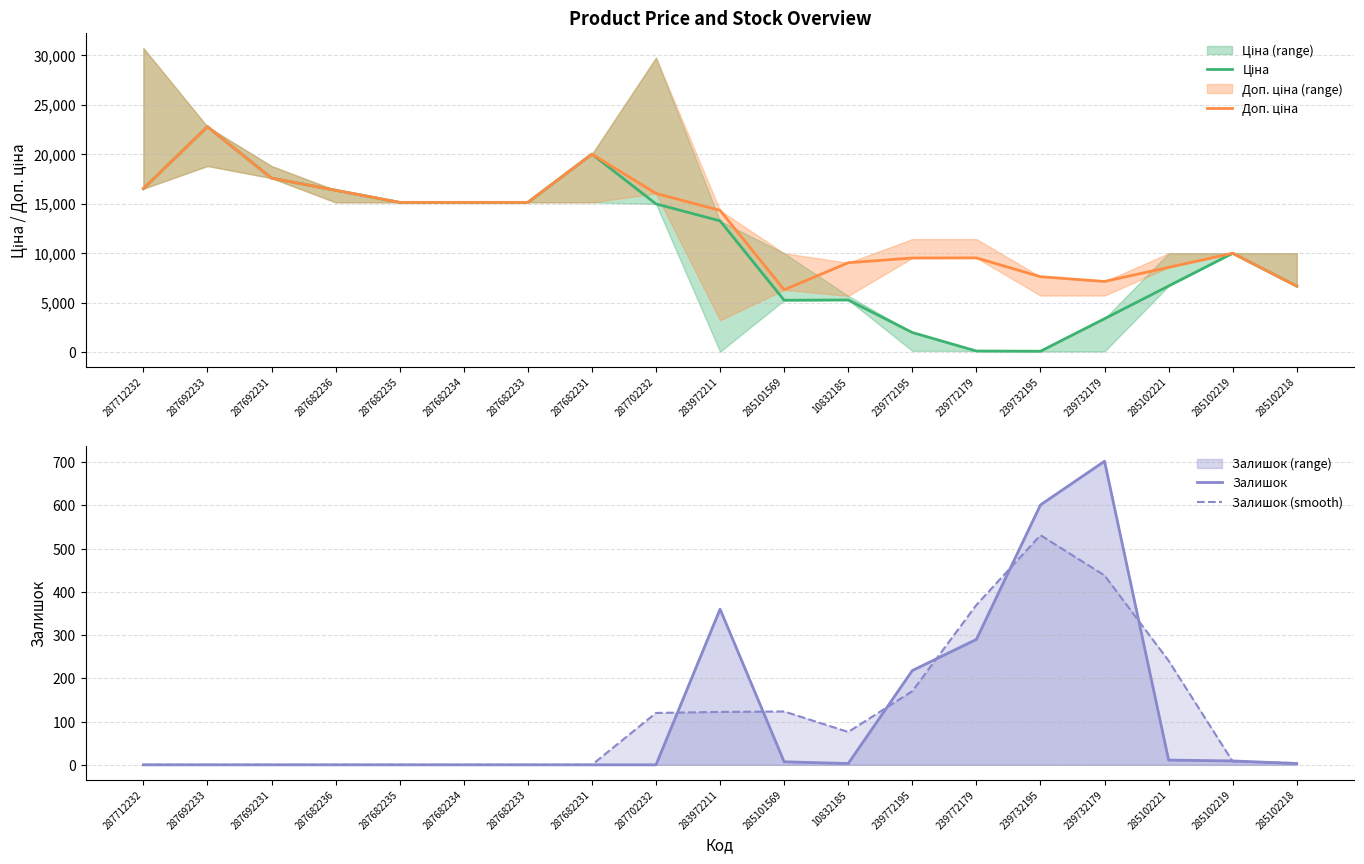

Rank the series by their maximum value, from highest to lowest.

Ціна, Доп. ціна, Залишок, Залишок (smooth)